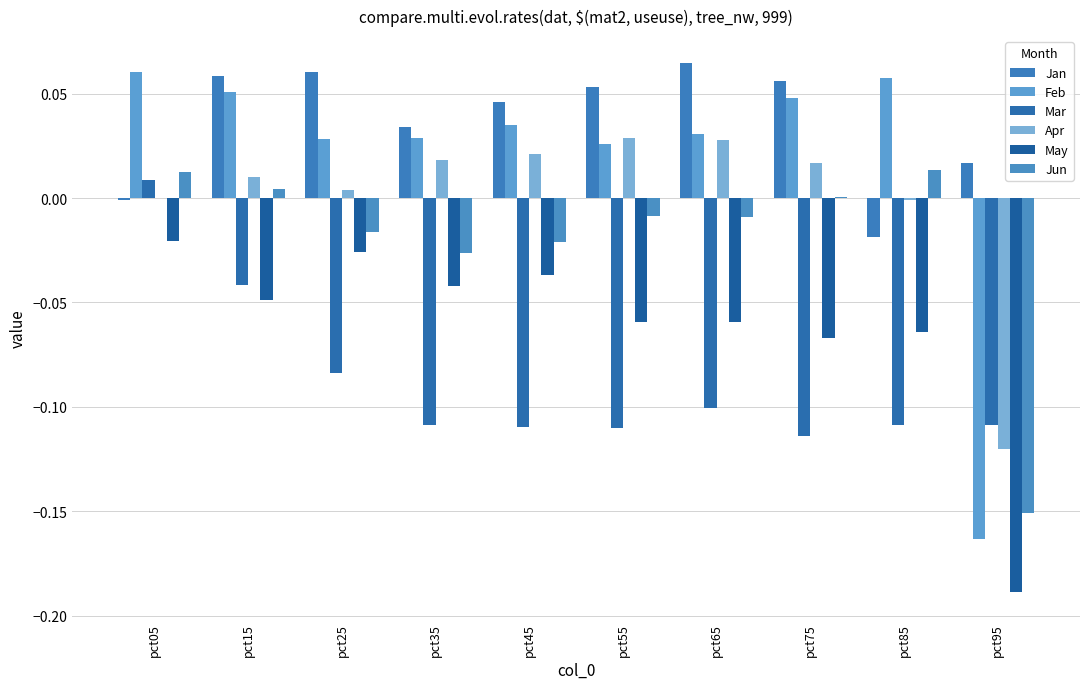

Reading right to left, transcribe all the data shown in this chart.

Jan: 0.0	-0.0	0.1	0.1	0.1	0.0	0.0	0.1	0.1	-0.0
Feb: -0.2	0.1	0.0	0.0	0.0	0.0	0.0	0.0	0.1	0.1
Mar: -0.1	-0.1	-0.1	-0.1	-0.1	-0.1	-0.1	-0.1	-0.0	0.0
Apr: -0.1	-0.0	0.0	0.0	0.0	0.0	0.0	0.0	0.0	0.0
May: -0.2	-0.1	-0.1	-0.1	-0.1	-0.0	-0.0	-0.0	-0.0	-0.0
Jun: -0.2	0.0	0.0	-0.0	-0.0	-0.0	-0.0	-0.0	0.0	0.0